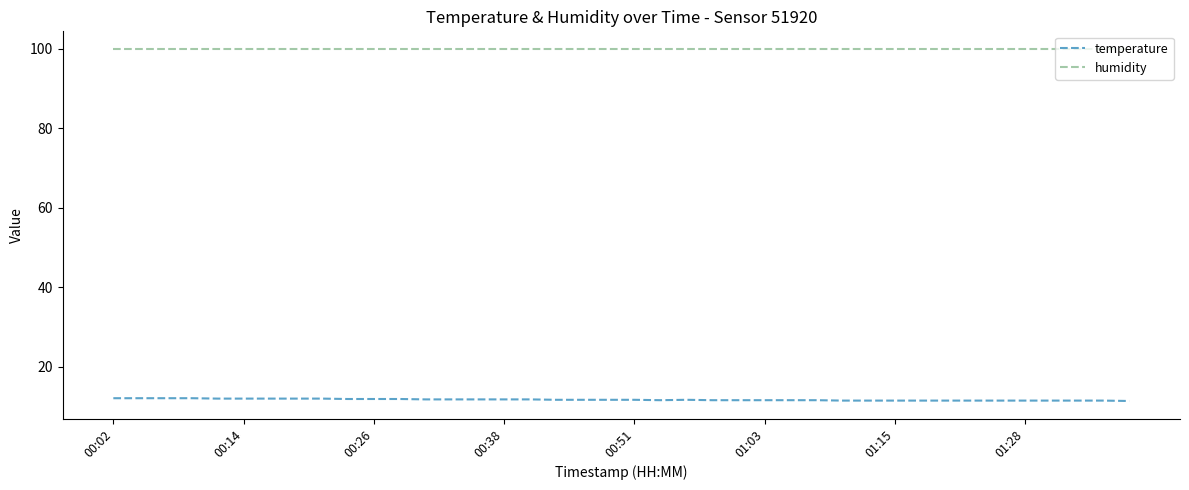

True or false: temperature and humidity cross at least once.

False